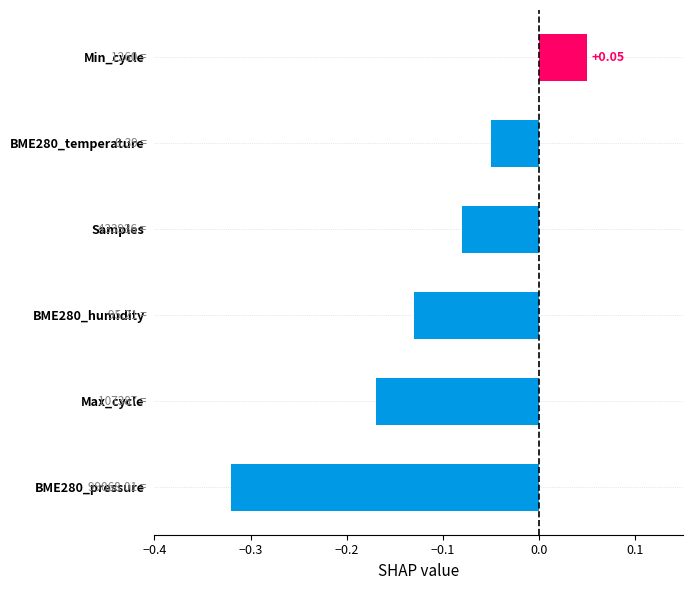

Does the chart contain any negative values?

Yes